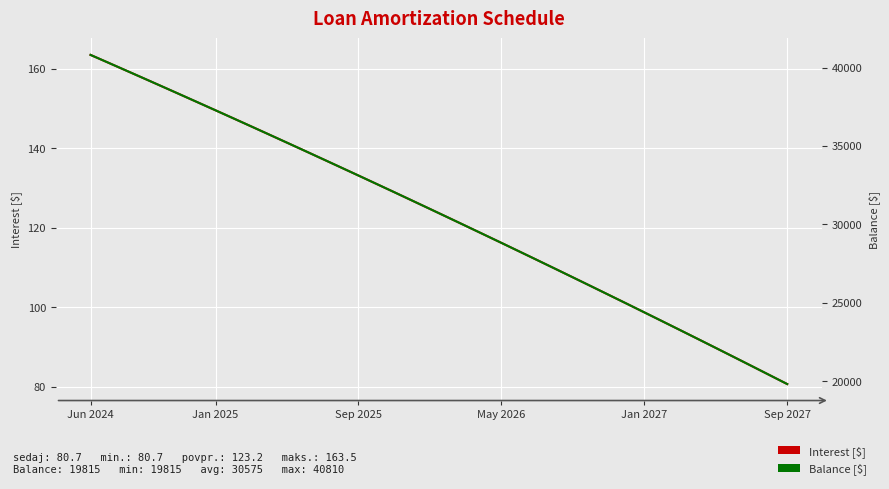

What is the average value of the Balance [$] series?

30574.7